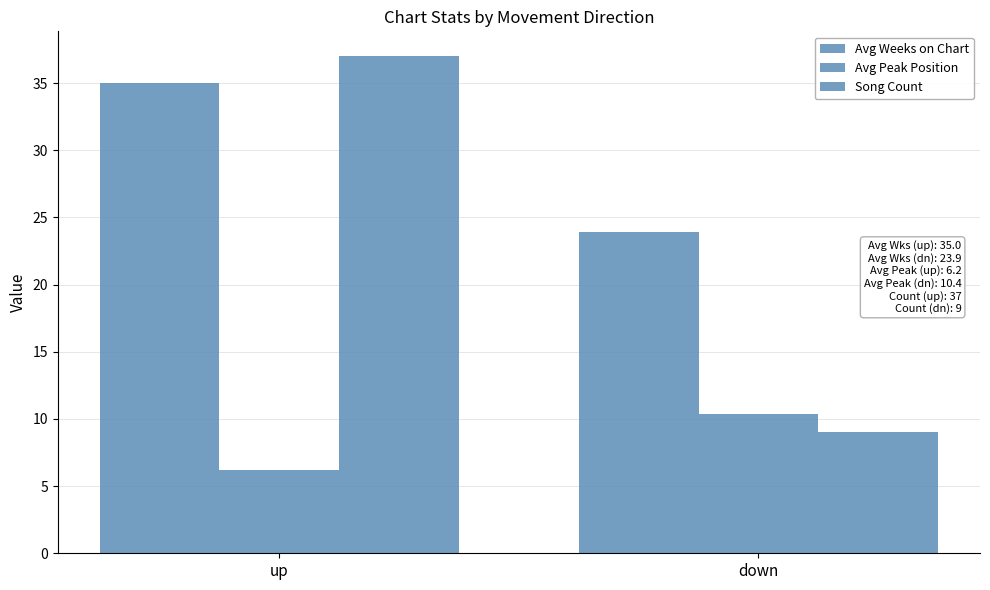

The Song Count series shows 37.0 at up. True or false?

True